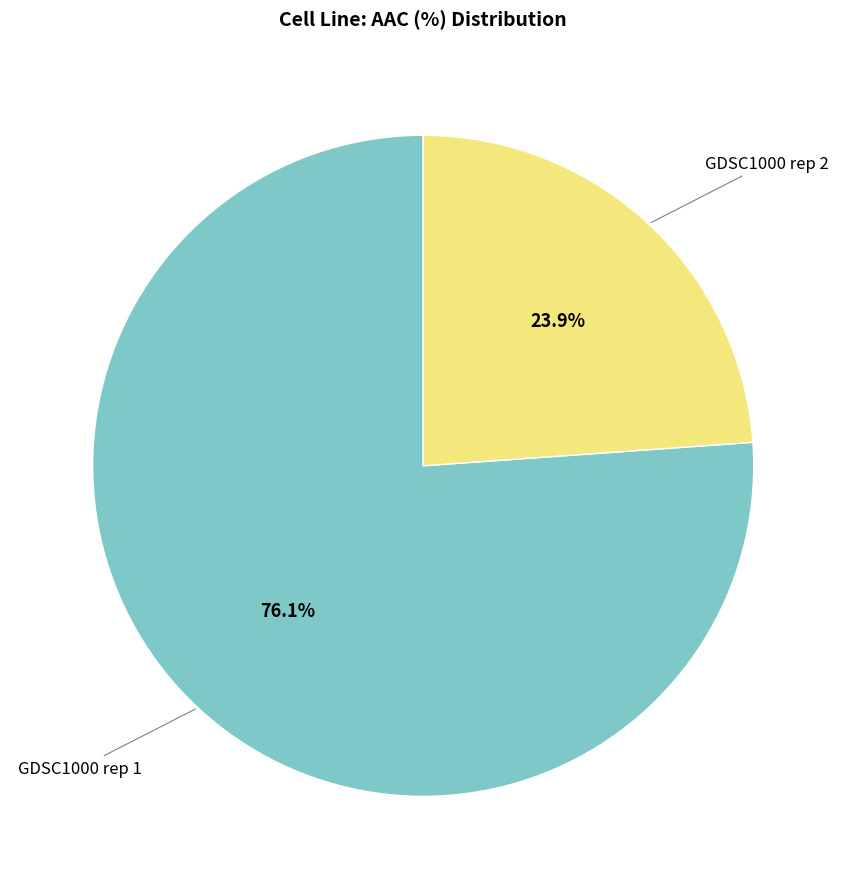

To the nearest percent, what is the average slice percentage?

50%